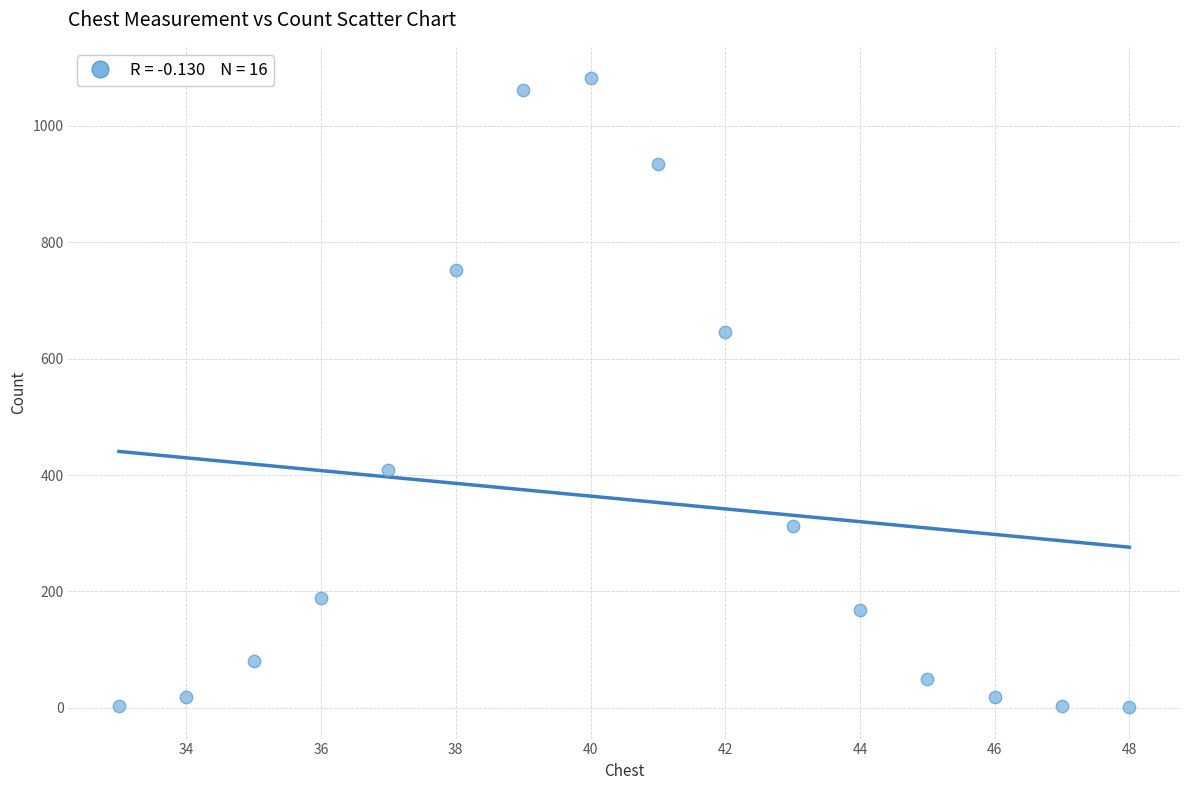

What Y value in the scatter plot is closest to 541?

646